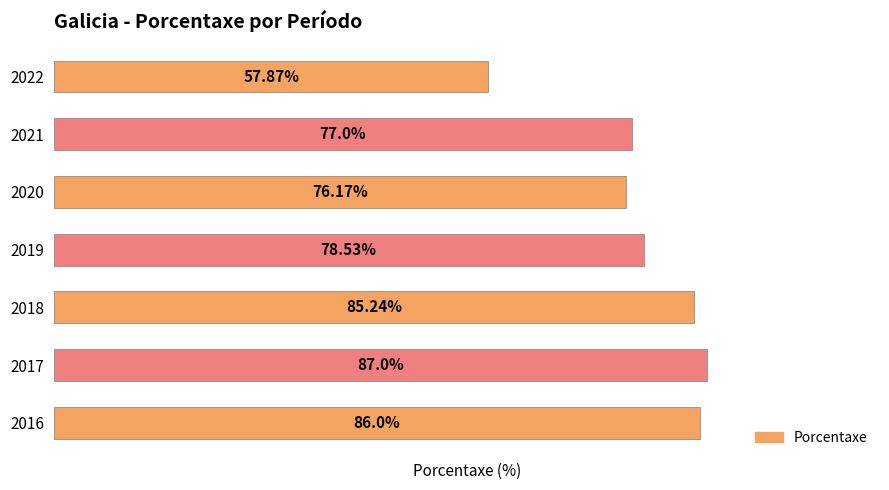

Rank the categories by value from lowest to highest.

2022, 2020, 2021, 2019, 2018, 2016, 2017